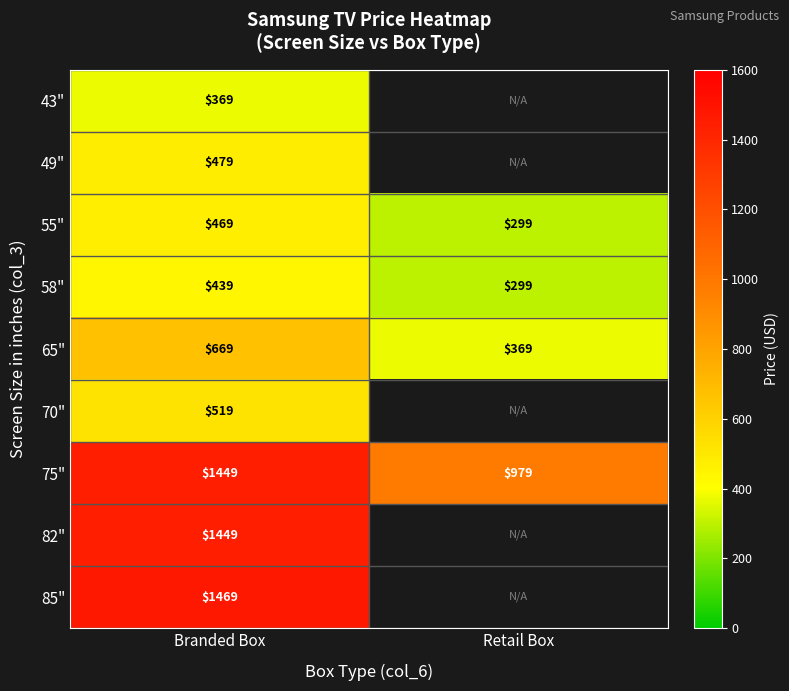

How many 58" values are between 299 and 439?

2